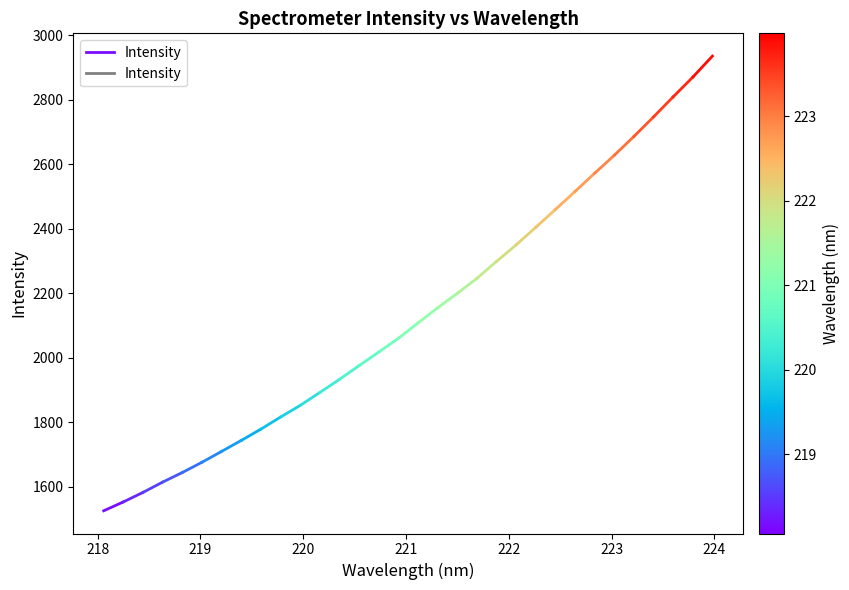

What is the value of the 2nd point from the left?

1553.6